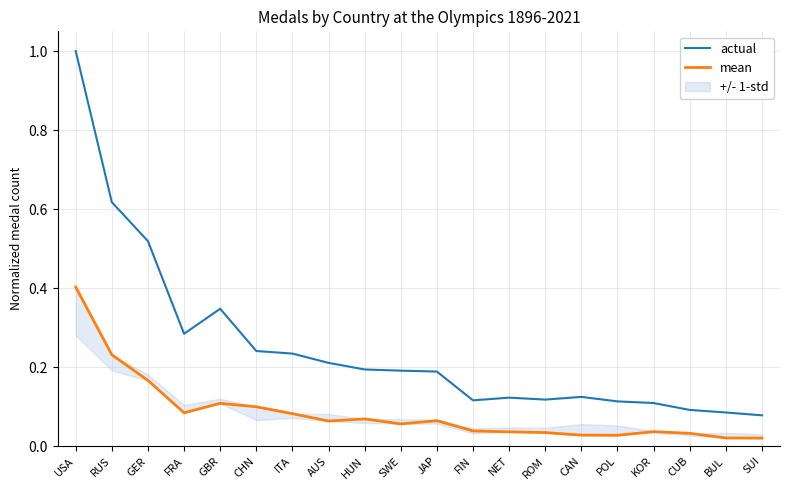

Reading right to left, extract all data points from this chart.

actual: SUI=0.1	BUL=0.1	CUB=0.1	KOR=0.1	POL=0.1	CAN=0.1	ROM=0.1	NET=0.1	FIN=0.1	JAP=0.2	SWE=0.2	HUN=0.2	AUS=0.2	ITA=0.2	CHN=0.2	GBR=0.3	FRA=0.3	GER=0.5	RUS=0.6	USA=1.0
mean: SUI=0.0	BUL=0.0	CUB=0.0	KOR=0.0	POL=0.0	CAN=0.0	ROM=0.0	NET=0.0	FIN=0.0	JAP=0.1	SWE=0.1	HUN=0.1	AUS=0.1	ITA=0.1	CHN=0.1	GBR=0.1	FRA=0.1	GER=0.2	RUS=0.2	USA=0.4